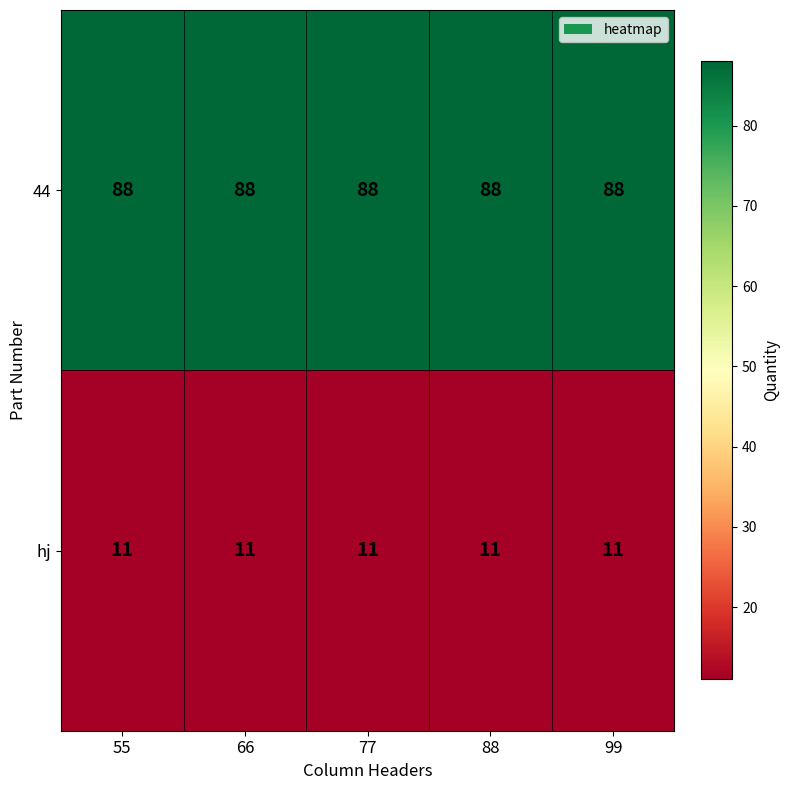

What is the average value of the 44 series?

88